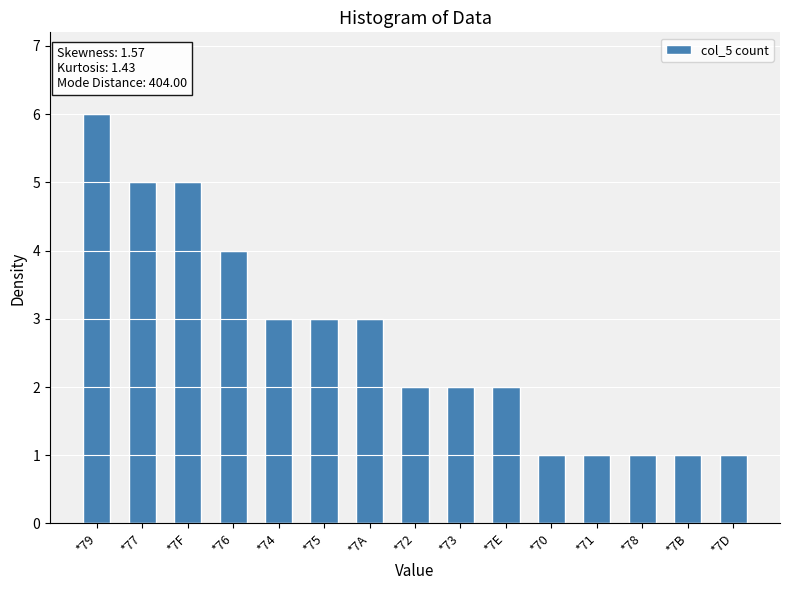

Count the values in the range 1 to 4.

12